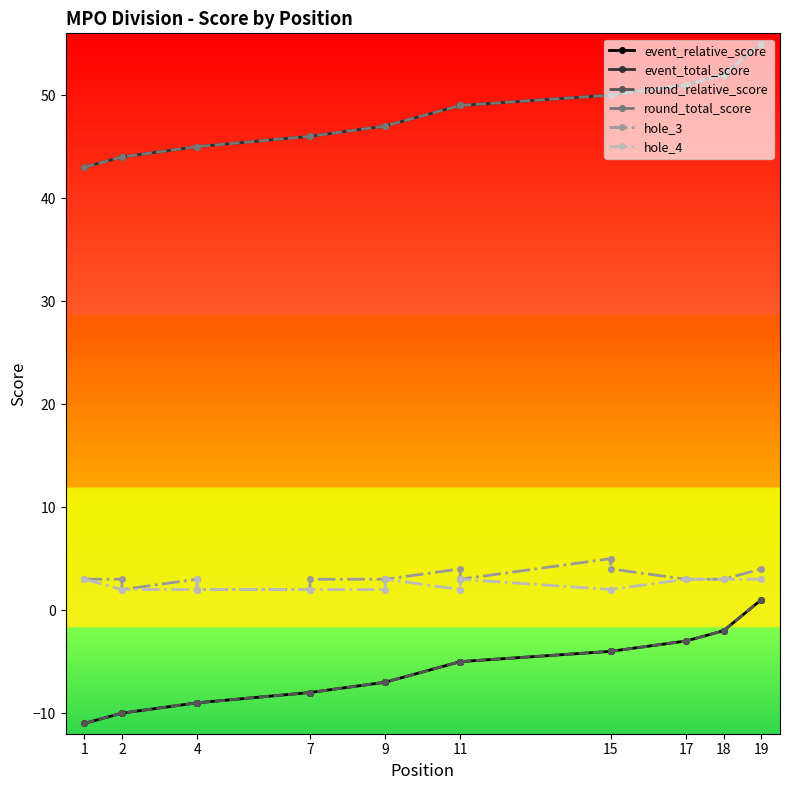

Does the chart have visible grid lines?

No